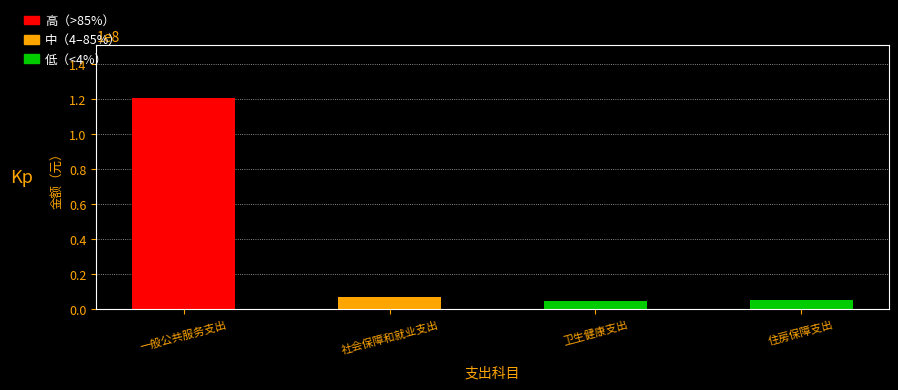

True or false: the data shows 5129772.0 at 住房保障支出.

True